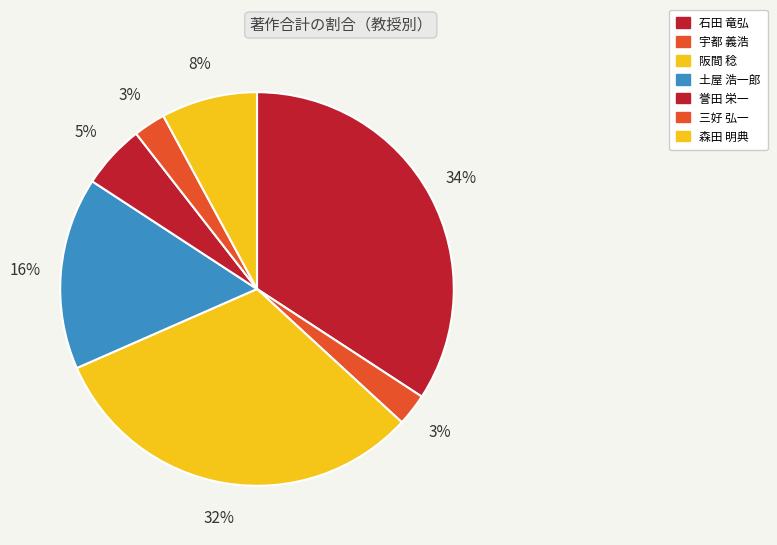

Is there any slice that represents more than half of the pie?

No